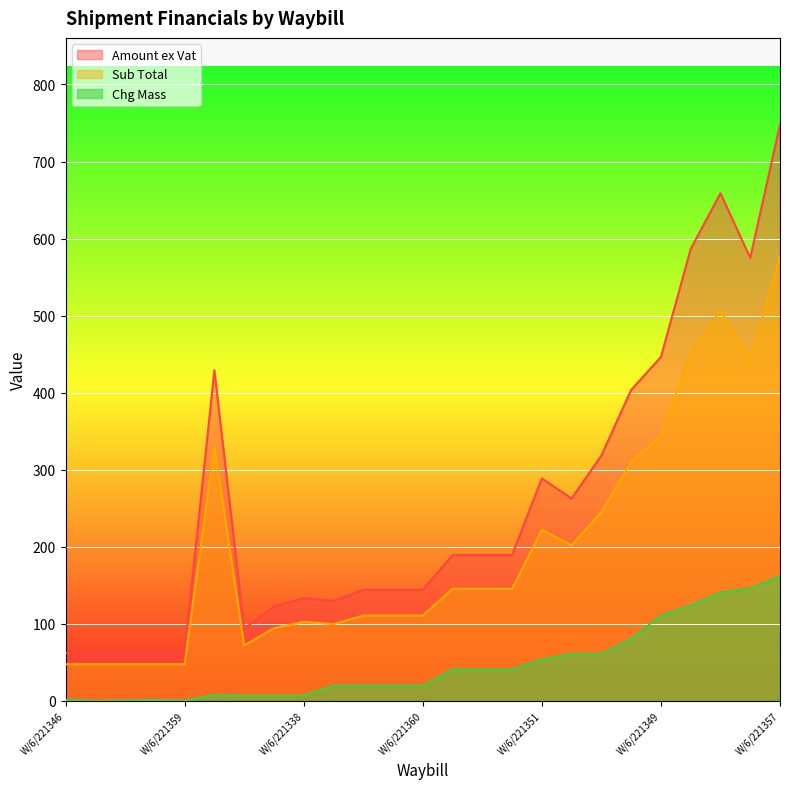

The value of Sub Total at W/6/221358 is 69.5. True or false?

False